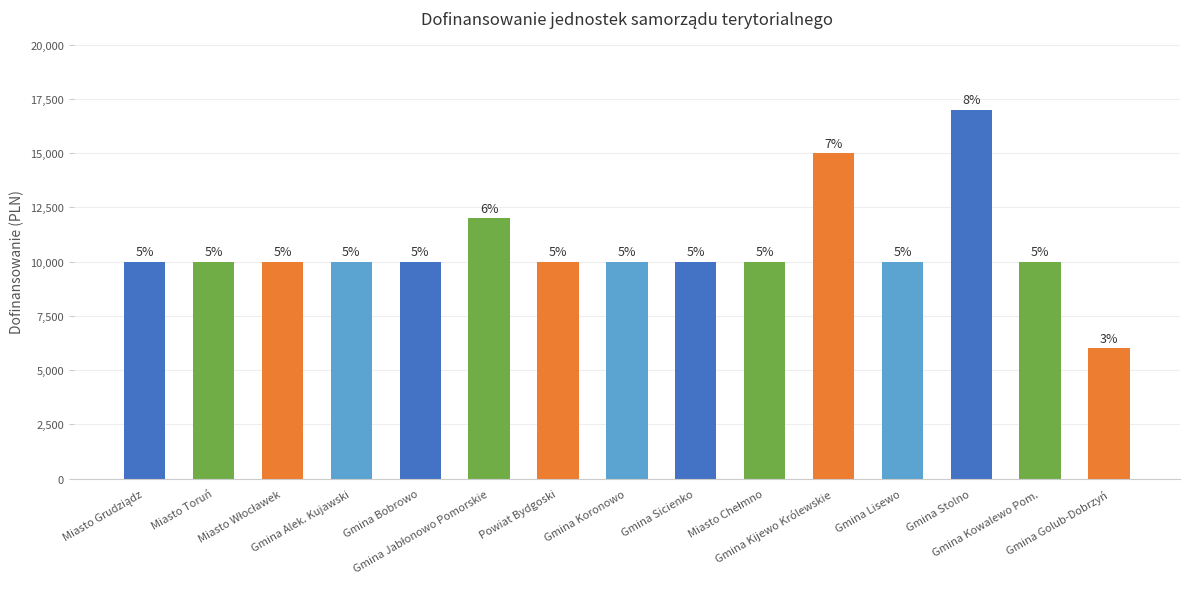

Reading left to right, what are all the values shown in this chart?

10000	10000	10000	10000	10000	12000	10000	10000	10000	10000	15000	10000	17000	10000	6000